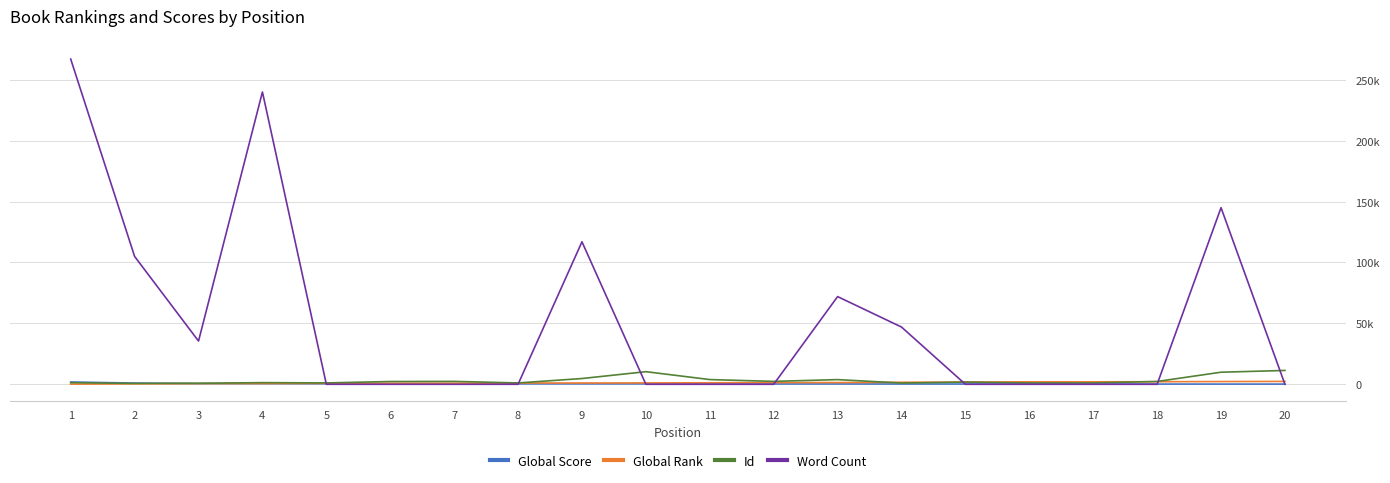

What are all the series names shown in the legend?

Global Score, Global Rank, Id, Word Count